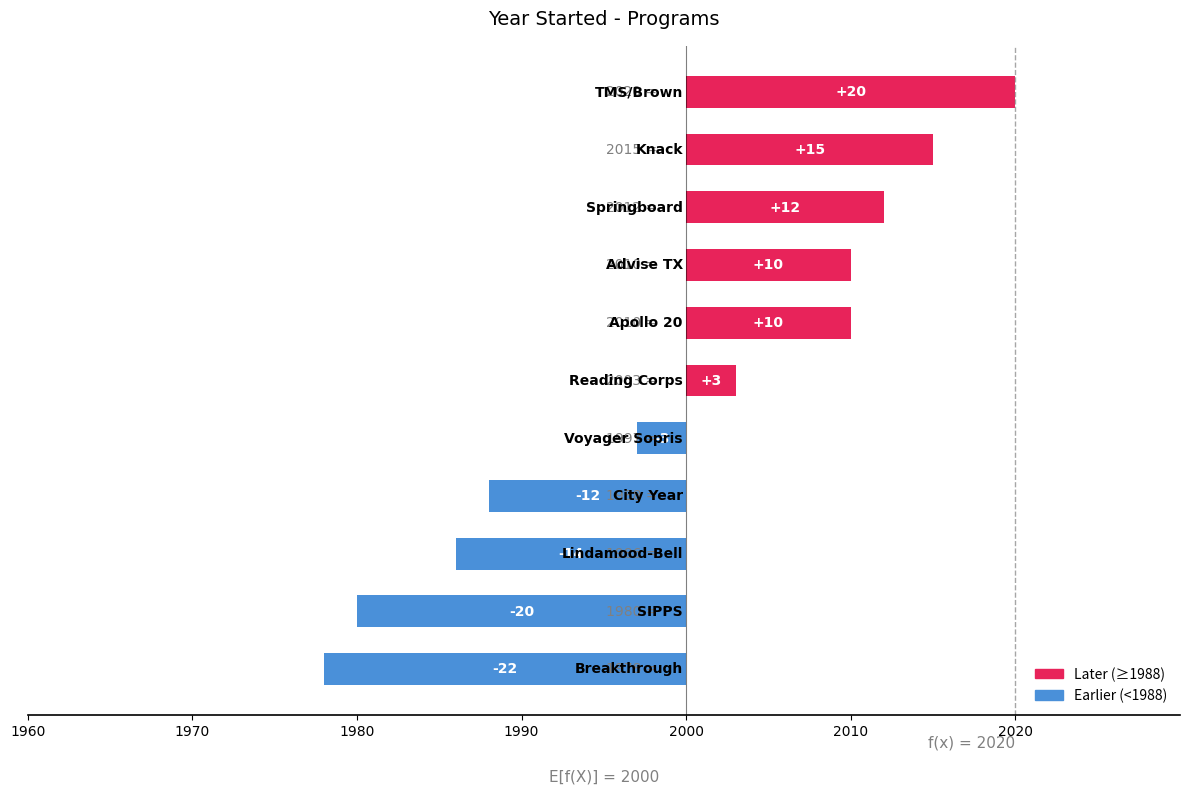

What is the minimum value shown in the chart?

1978